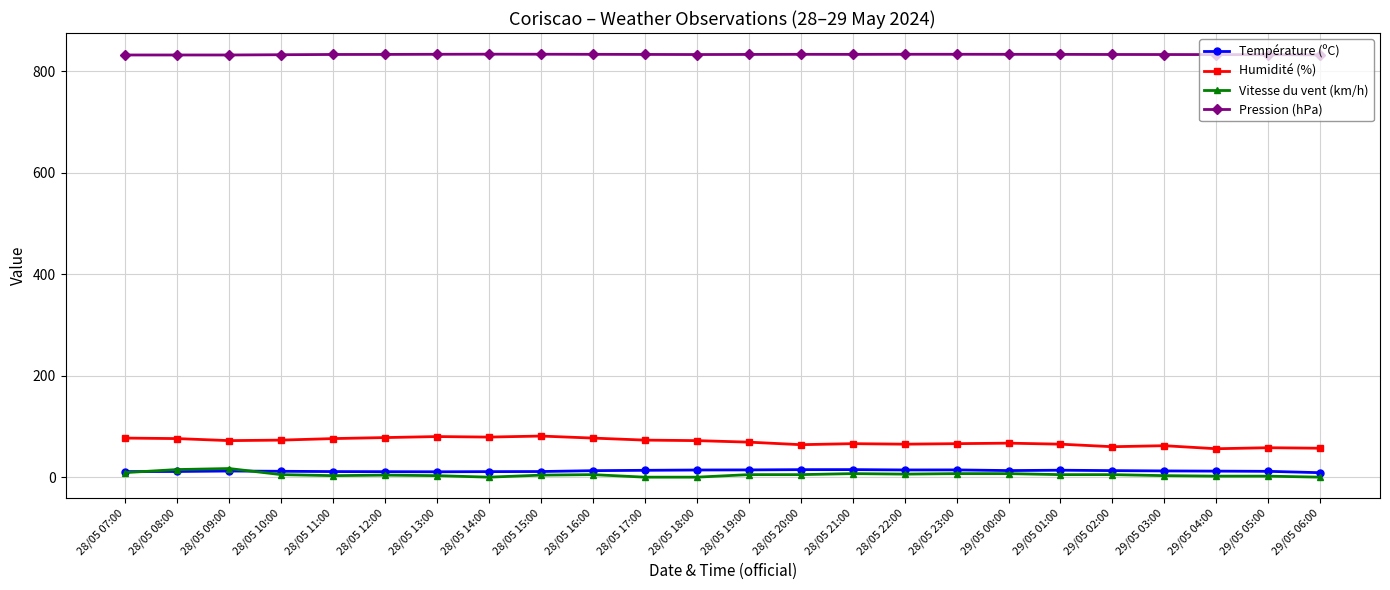

True or false: Humidité (%) has more than 0 interior local peaks.

True